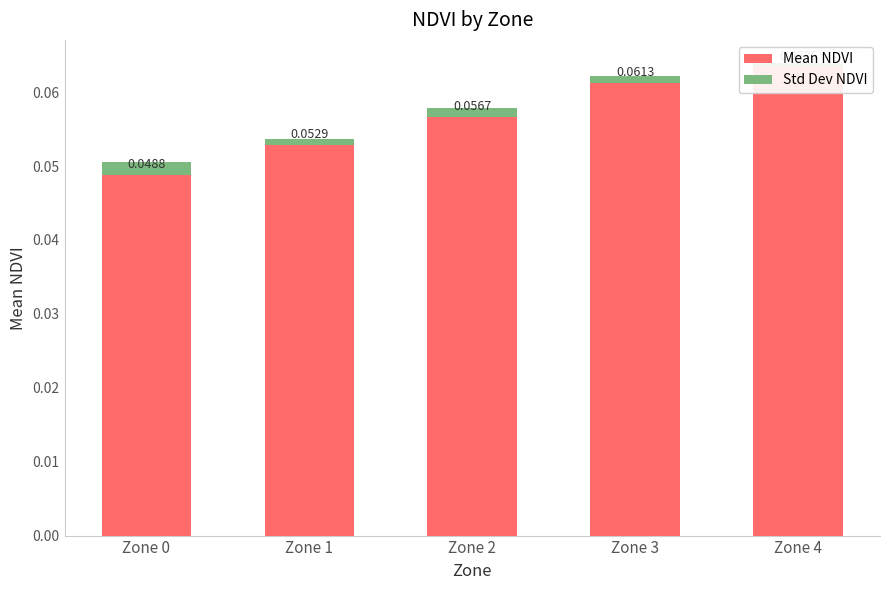

Reading right to left, list all the values displayed in this chart.

Mean NDVI: Zone 4=0.1	Zone 3=0.1	Zone 2=0.1	Zone 1=0.1	Zone 0=0.0
Std Dev NDVI: Zone 4=0.0	Zone 3=0.0	Zone 2=0.0	Zone 1=0.0	Zone 0=0.0